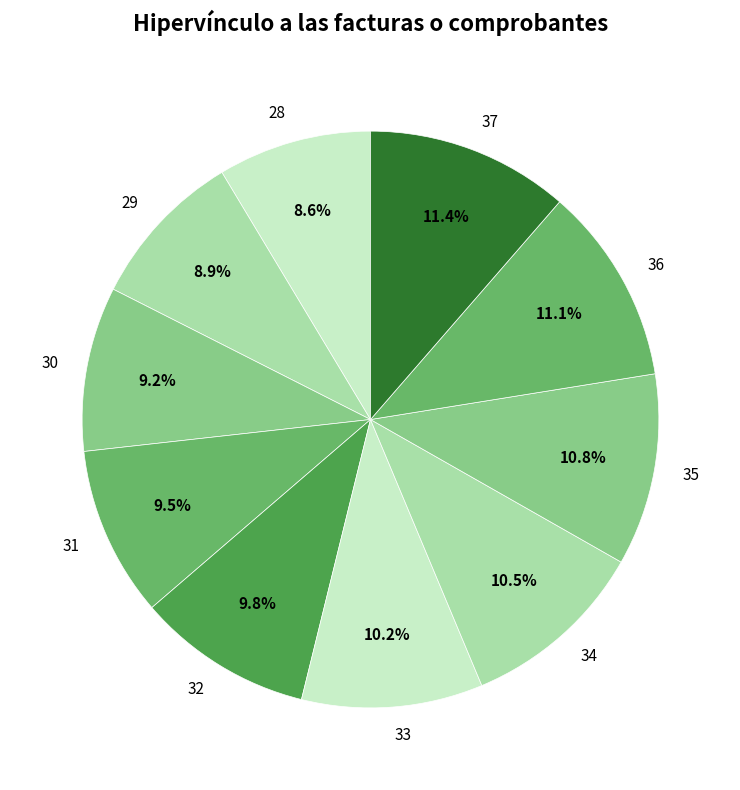

True or false: 29 accounts for 1% of the total.

False